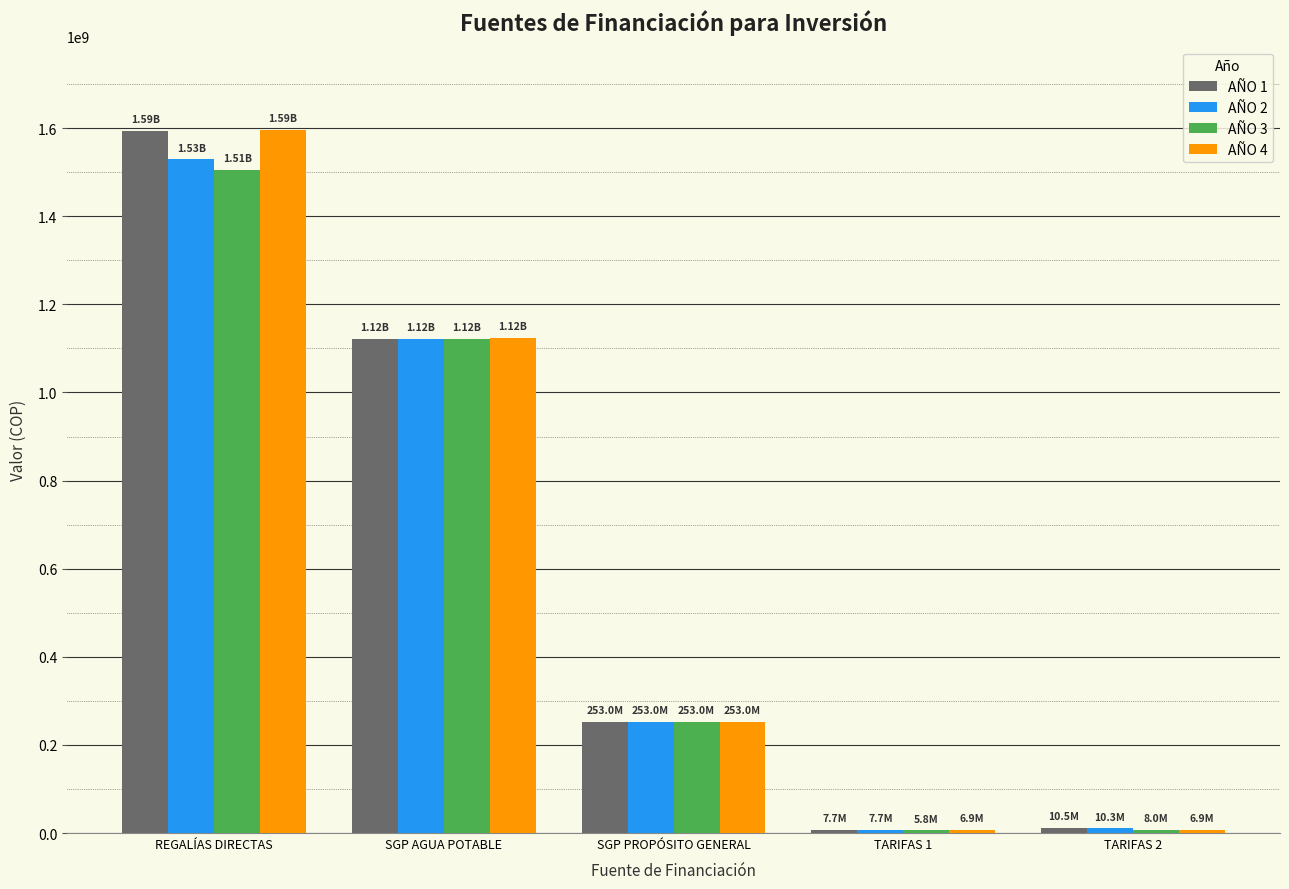

What is the maximum value shown in the chart?

1595000000